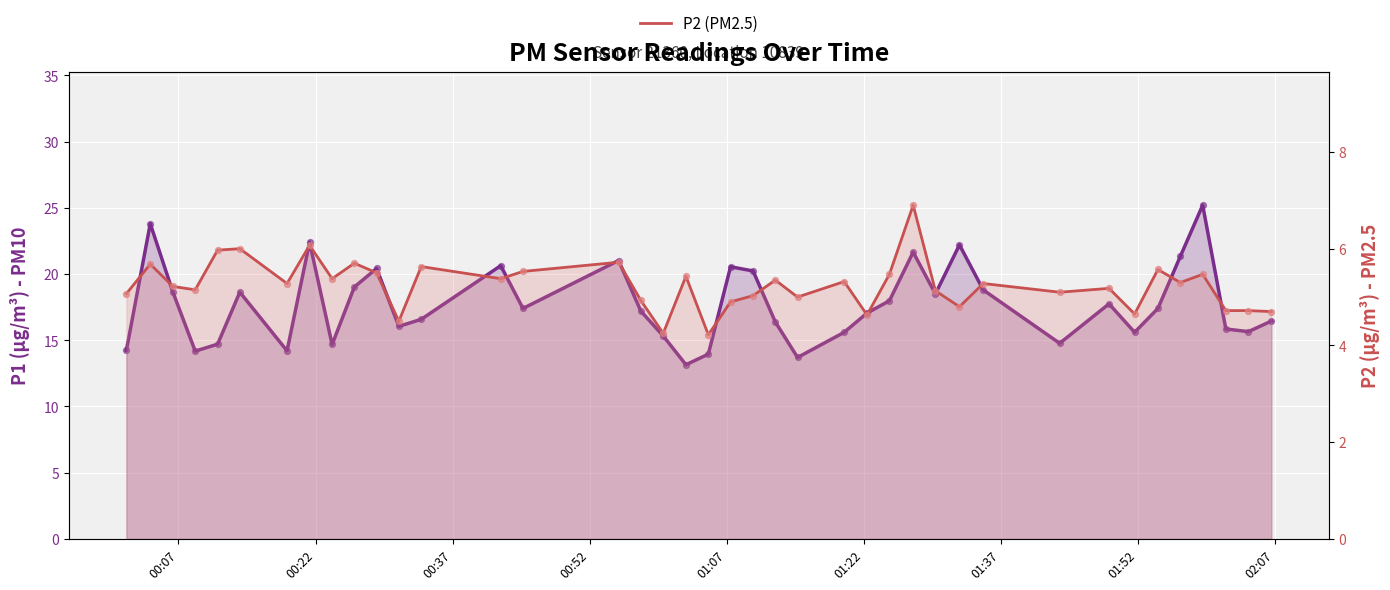

Which series reaches the minimum Y coordinate?

P2 (PM2.5)